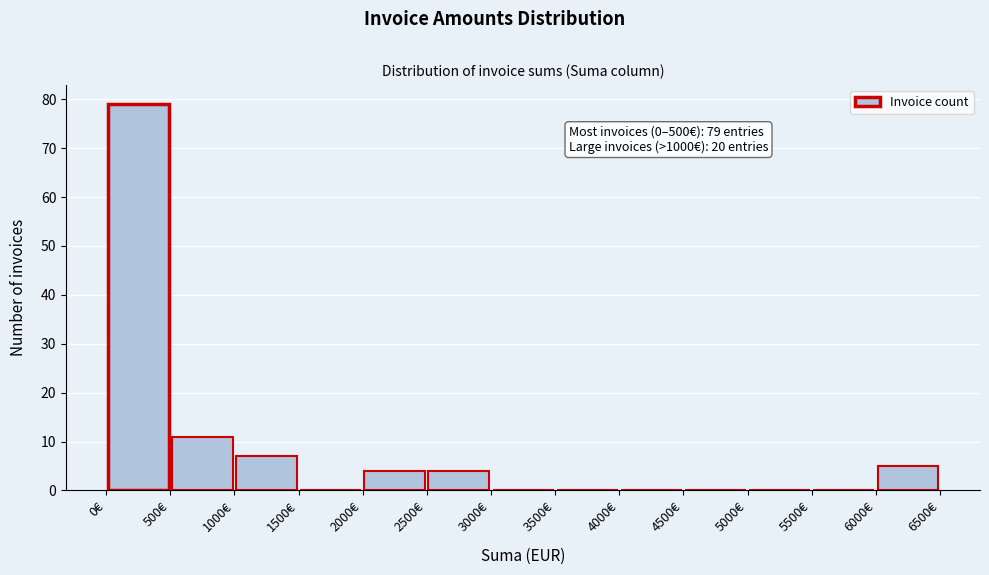

Over which range of the x-axis is the bar tallest?

0 to 500